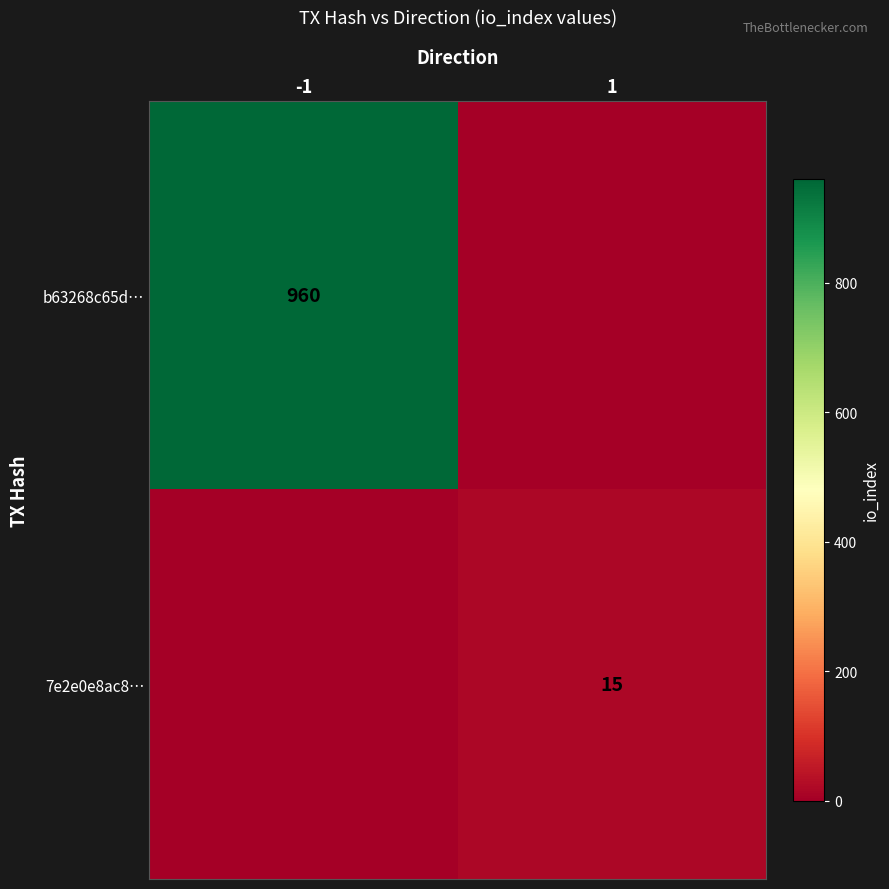

The value of b63268c65d… at -1 is 1505. True or false?

False